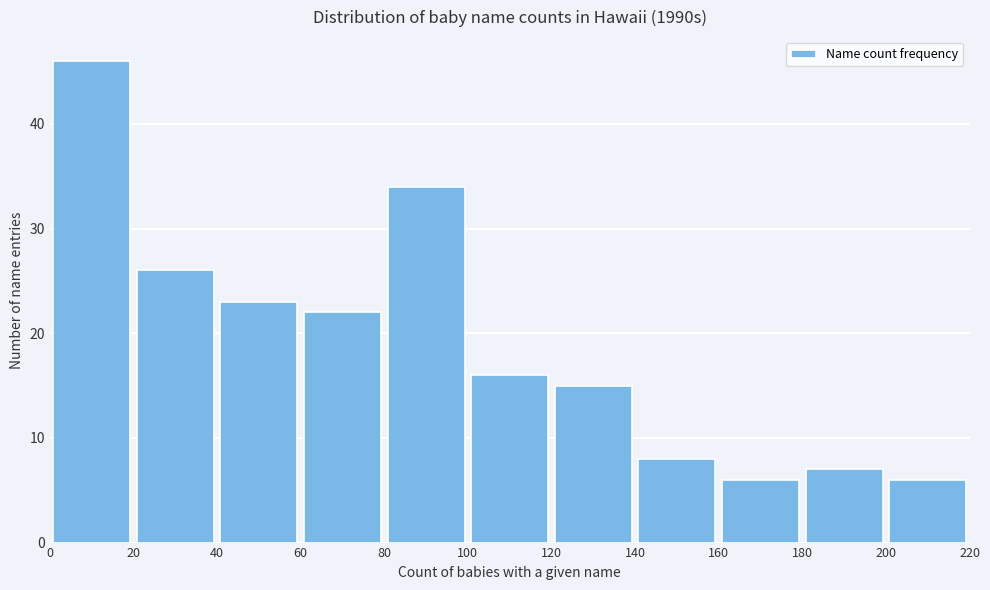

How tall is the bar that spans 40 to 60 on the x-axis? The values are not printed on the chart, so give them approximately, as read against the axis.

23